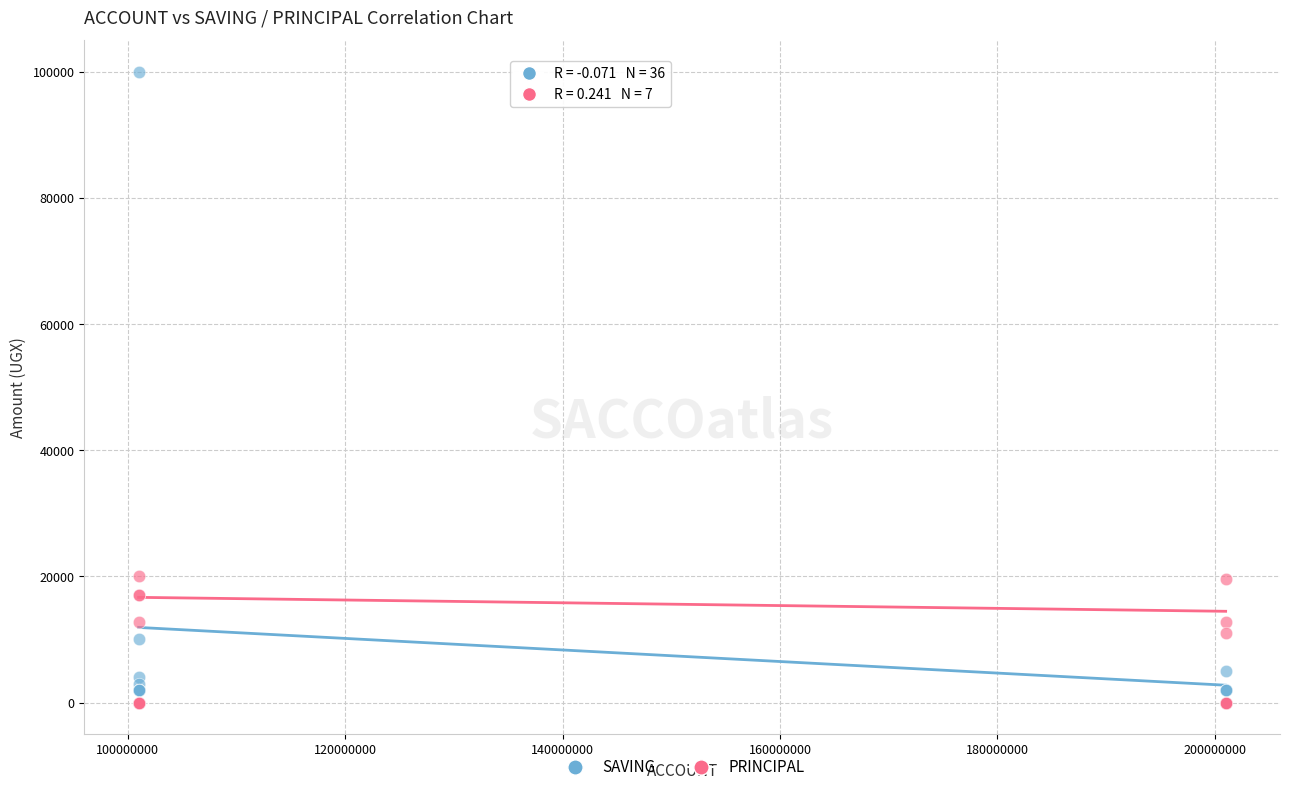

What are all the series names shown in the legend?

SAVING, PRINCIPAL